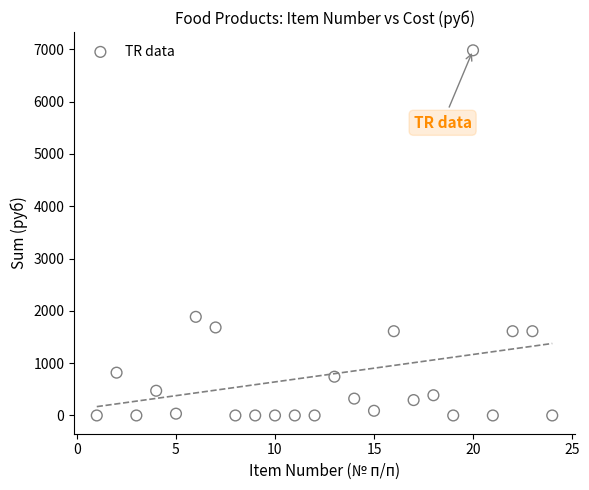

What Y value in the scatter plot is closest to 3490?

1885.5